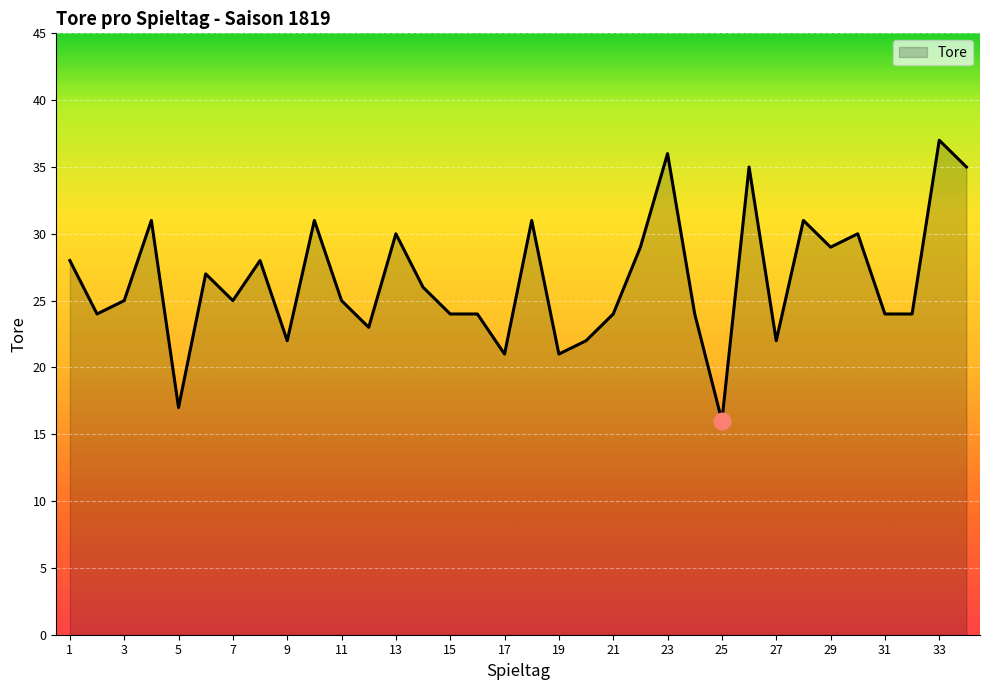

What is the maximum value shown in the chart?

37